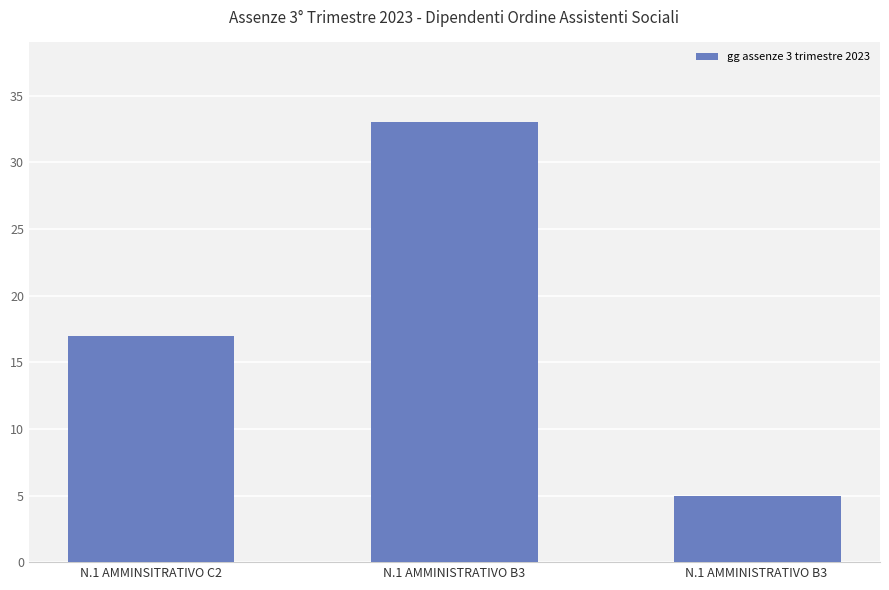

At which category does the chart reach its peak across all series?

N.1 AMMINISTRATIVO B3